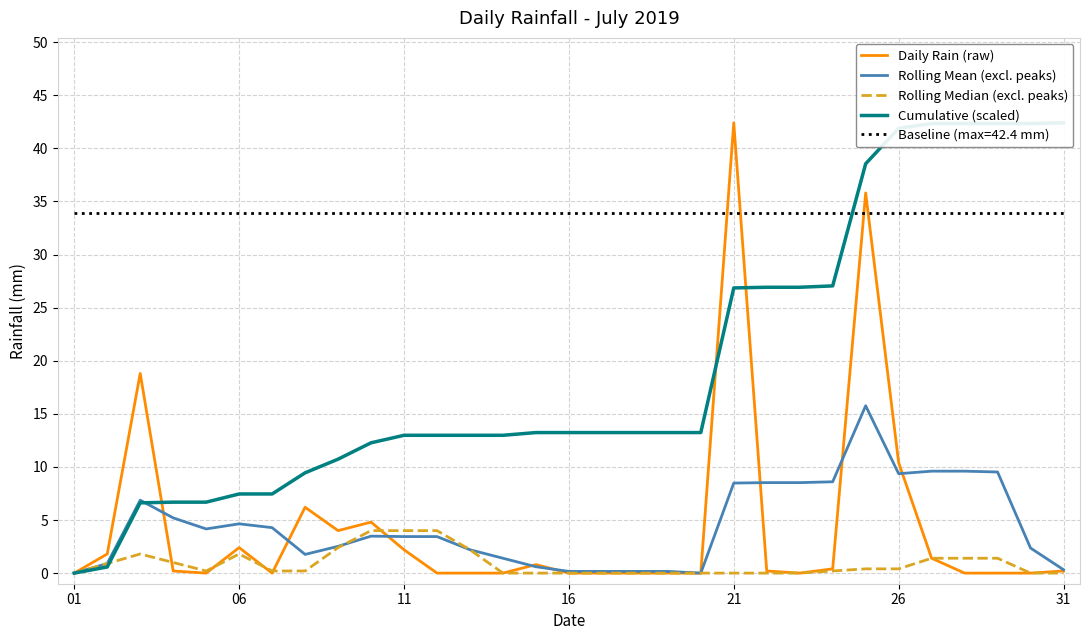

How many intersections are there between Rolling Median (excl. peaks) and Cumulative (scaled)?

1